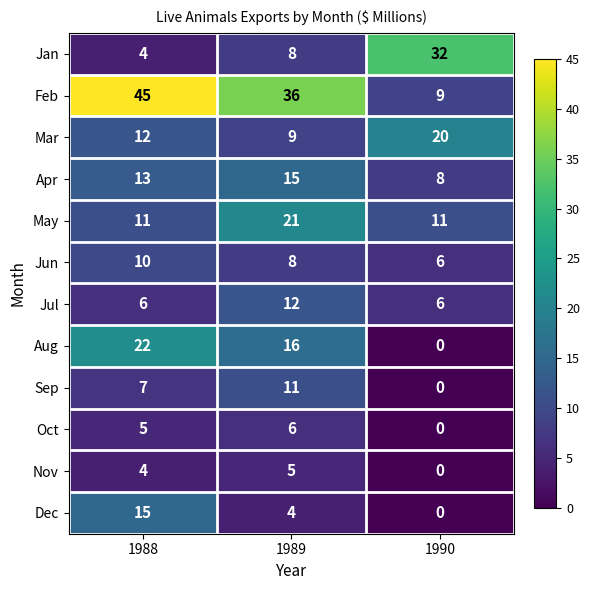

What is the sum of the Oct values at 1989 and 1988?

11